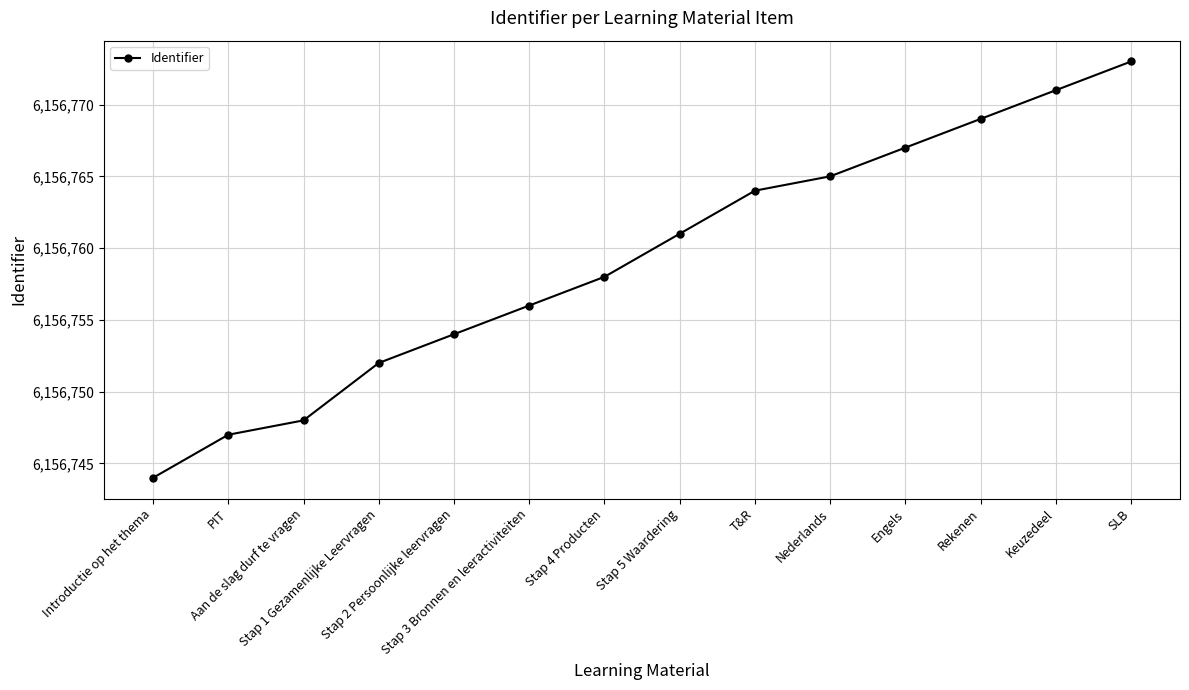

Reading right to left, what are all the values shown in this chart?

6156773	6156771	6156769	6156767	6156765	6156764	6156761	6156758	6156756	6156754	6156752	6156748	6156747	6156744